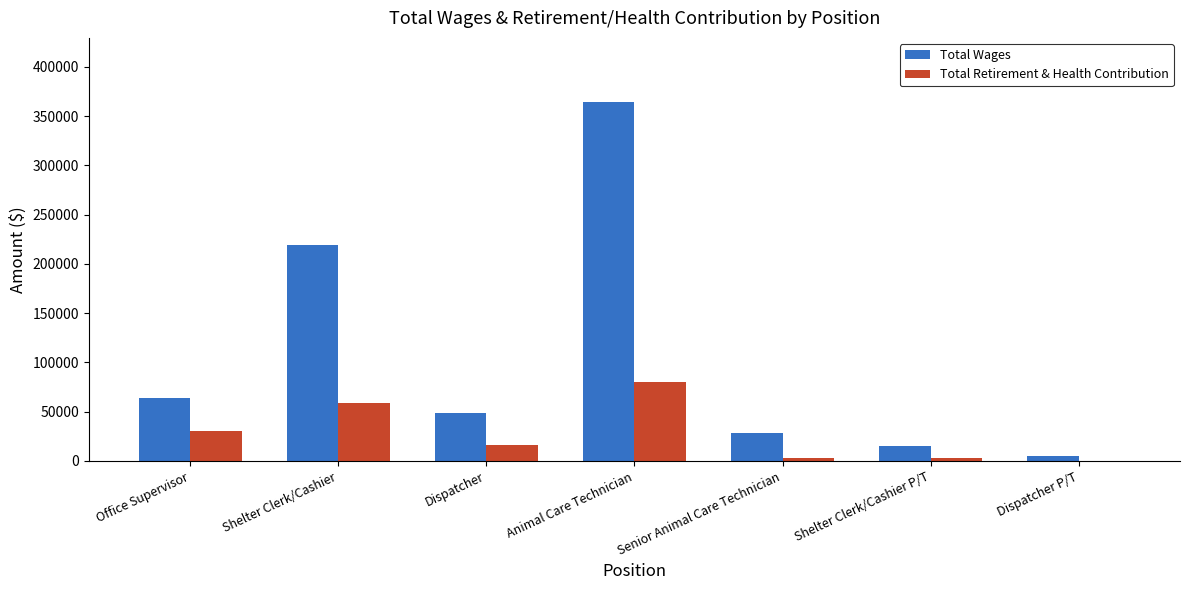

Between Shelter Clerk/Cashier and Animal Care Technician, which series saw the biggest shift?

Total Wages